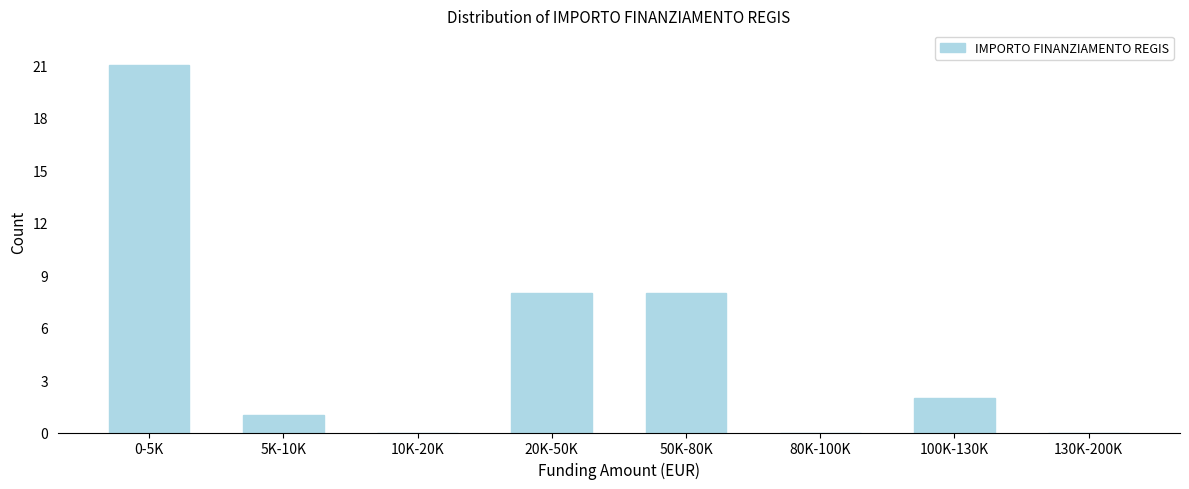

Reading left to right, extract all data points from this chart.

0-5K=21	5K-10K=1	10K-20K=0	20K-50K=8	50K-80K=8	80K-100K=0	100K-130K=2	130K-200K=0